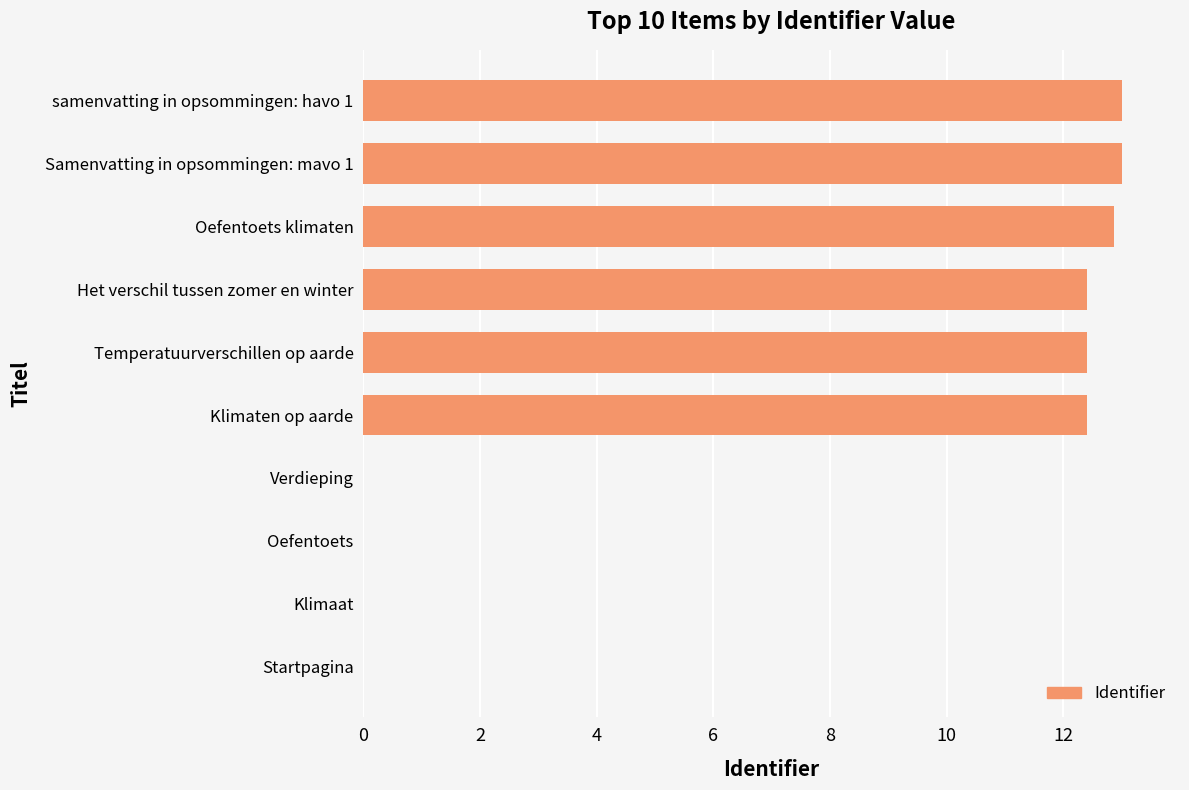

True or false: the data shows 13.0 at Samenvatting in opsommingen: mavo 1.

True